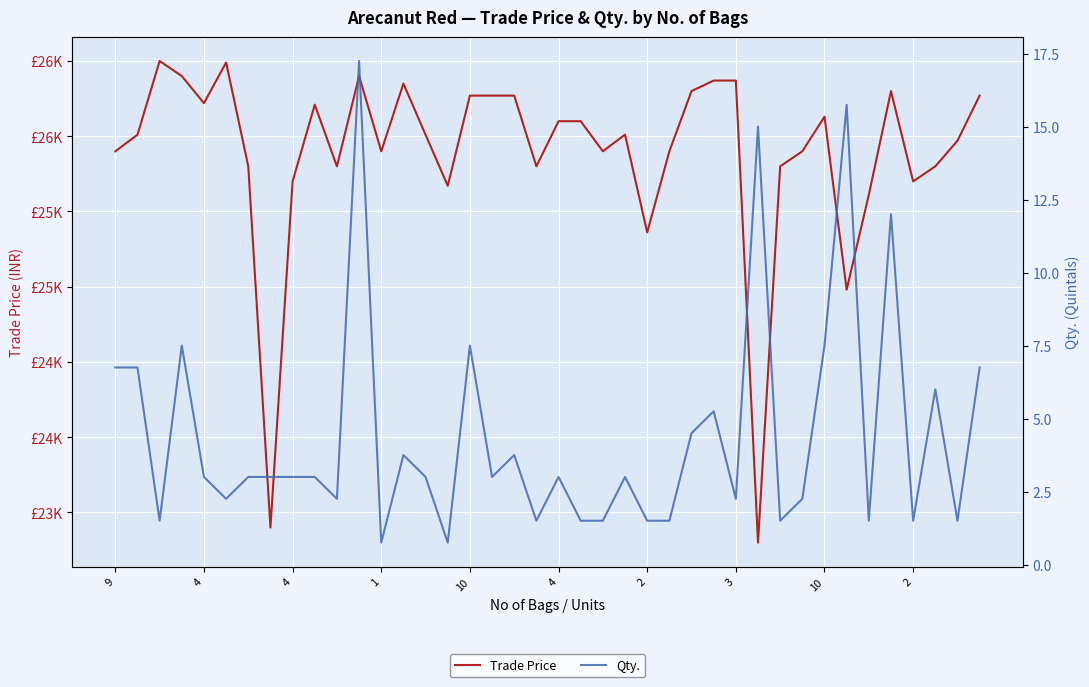

True or false: Qty. and Trade Price cross at least once.

False